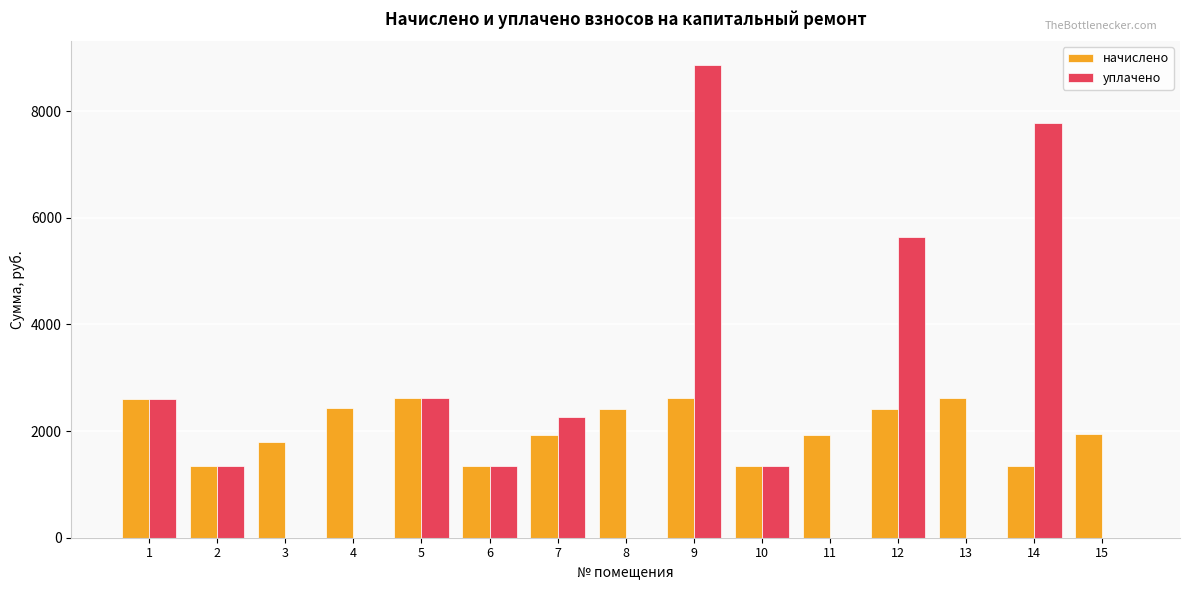

The value of уплачено at 11 is -4095.6. True or false?

False